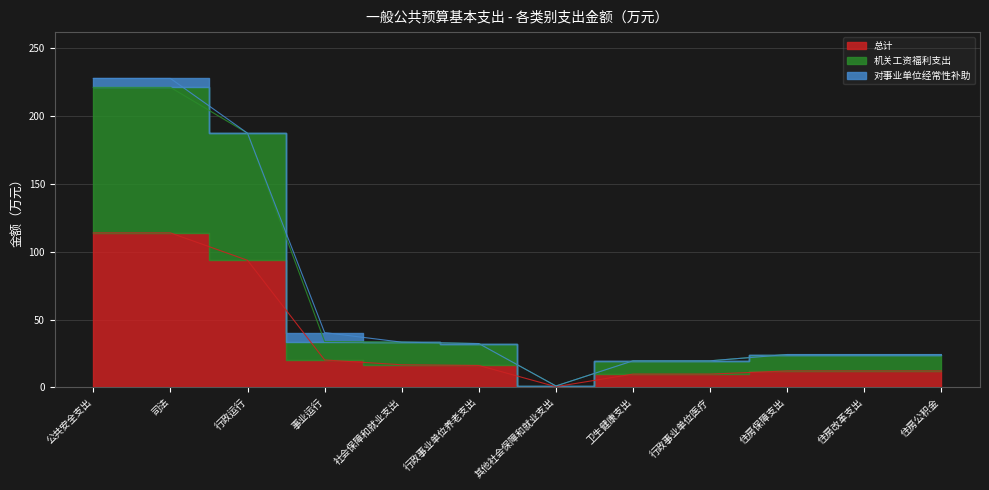

Where is 总计 nearest to the value 57?

行政运行